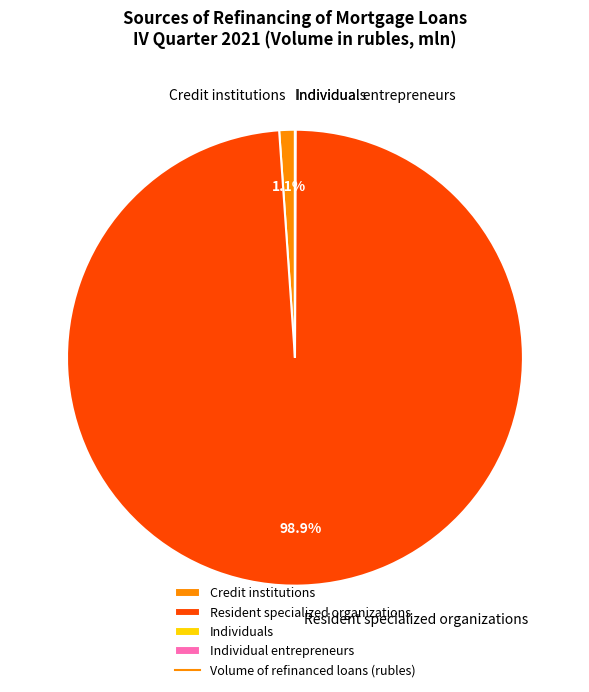

What is the largest slice in the pie chart?

Resident specialized organizations